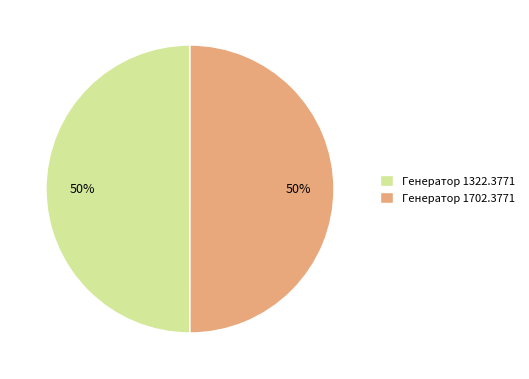

Combined, do Генератор 1322.3771 and Генератор 1702.3771 account for over 50%?

Yes